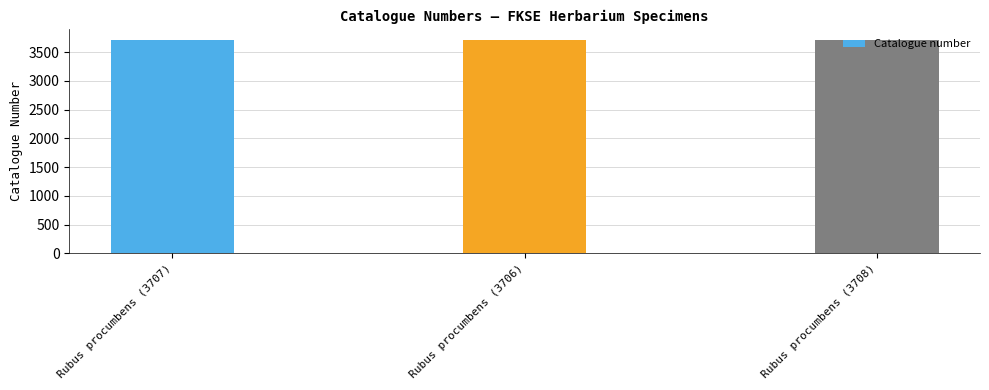

Approximately how many times larger is the value at Rubus procumbens (3706) compared to Rubus procumbens (3708)?

1.0